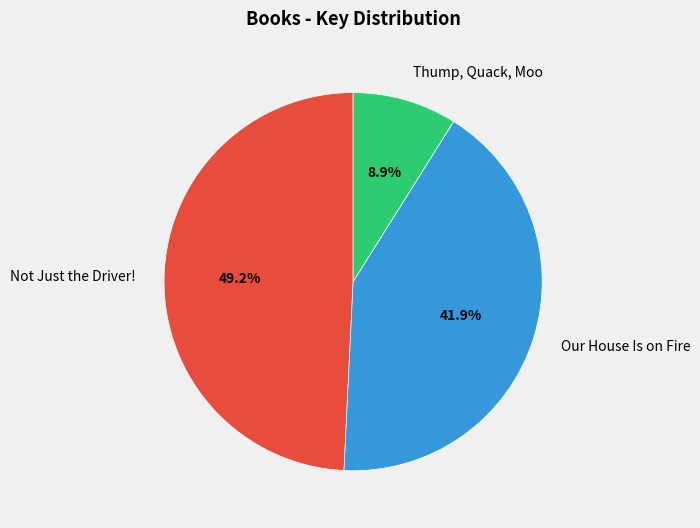

To the nearest percent, what portion does Thump, Quack, Moo represent?

9%